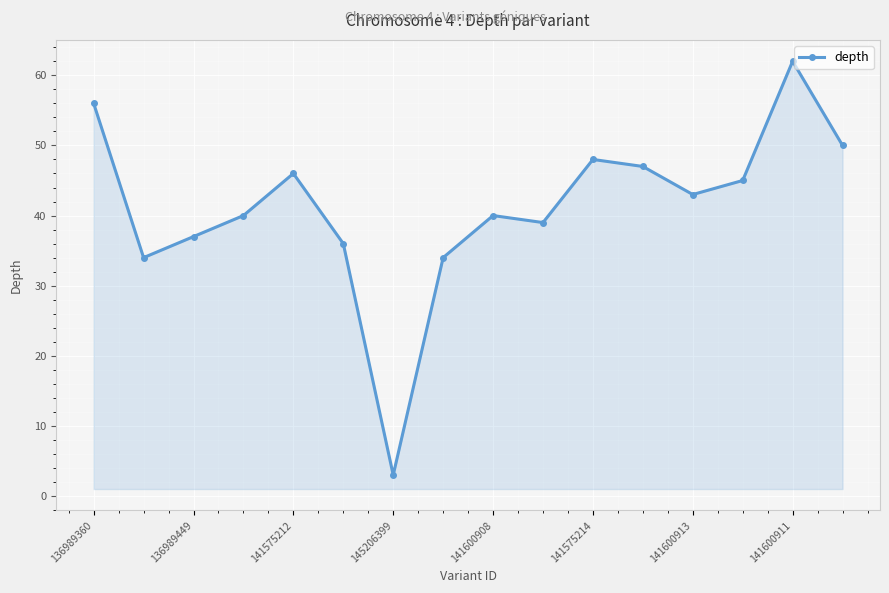

What is the value of the 15th point from the left?

62